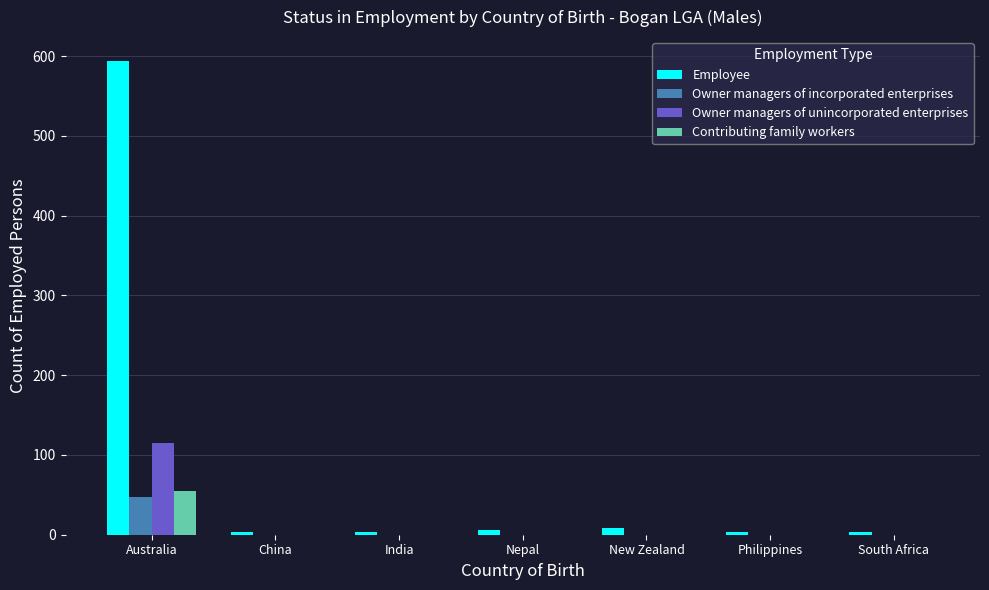

Is the value of Owner managers of incorporated enterprises at Australia greater than the value of Contributing family workers at Philippines?

Yes